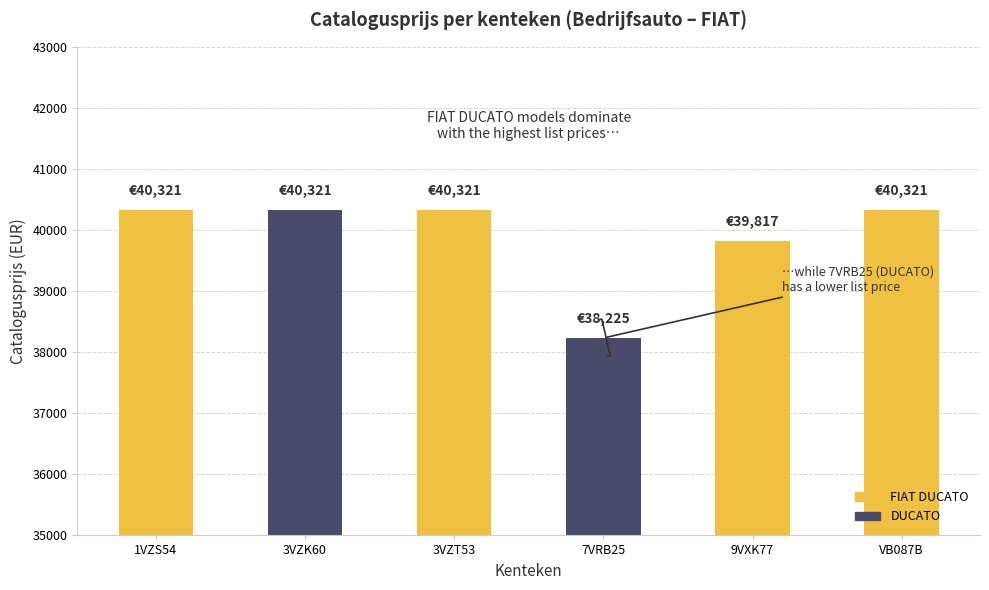

Reading right to left, what are all the values shown in this chart?

VB087B=40321	9VXK77=39817	7VRB25=38225	3VZT53=40321	3VZK60=40321	1VZS54=40321